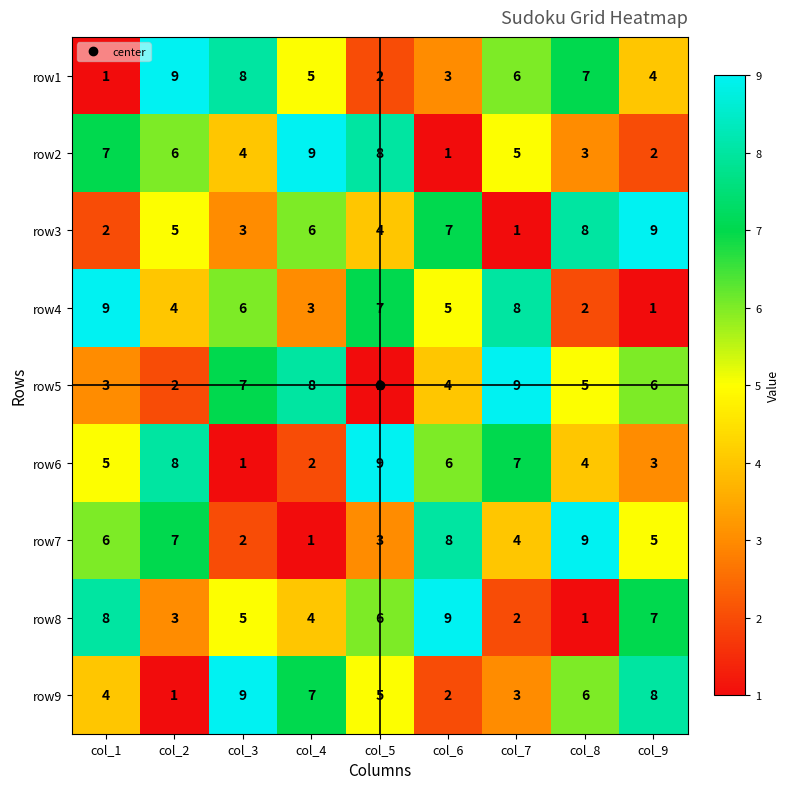

What is the maximum value shown in the chart?

9